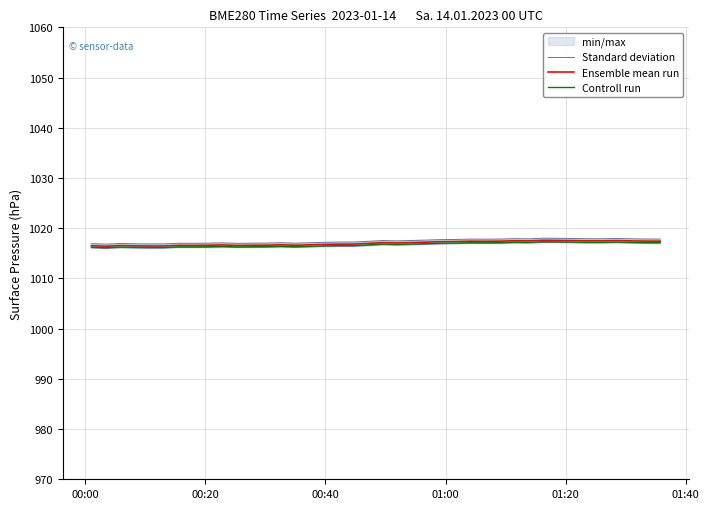

List the series in order of their overall mean, highest first.

Standard deviation, Ensemble mean run, Controll run